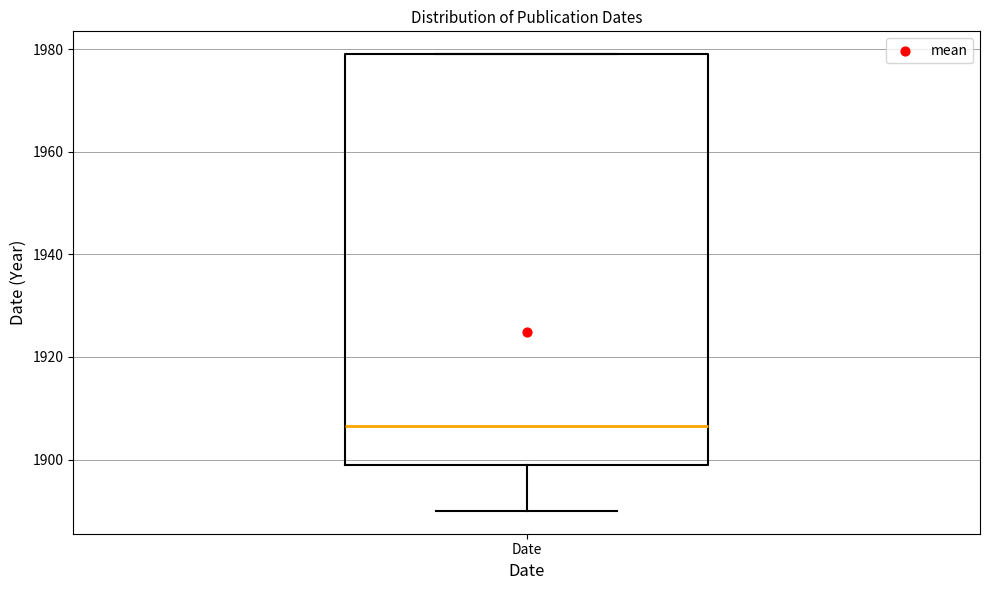

Read this box plot against the y-axis: the position of the median line, the range covered by the box, and the ends of both whiskers. The values are not printed on the chart, so give them approximately, as read against the axis.

median 1906, box 1900 to 1980, whiskers 1890 to 1980